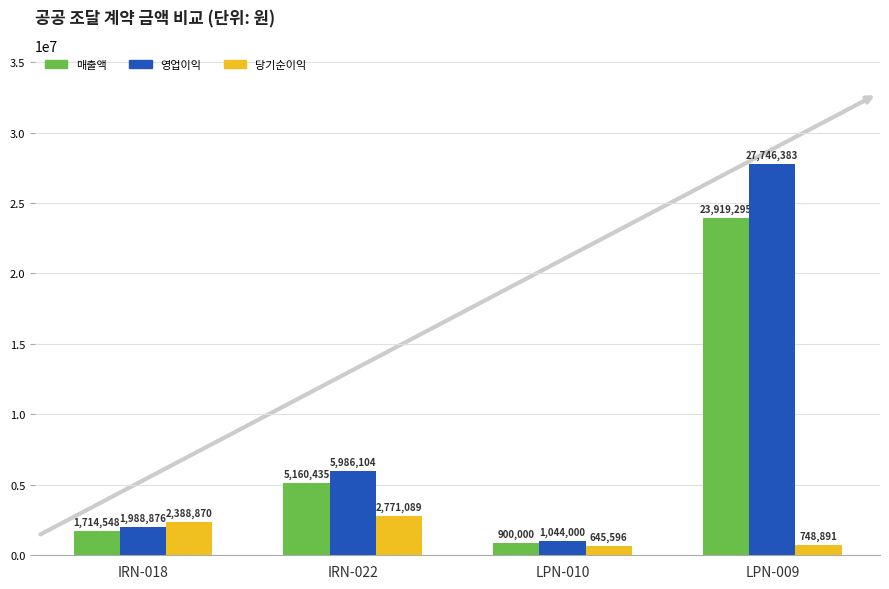

How many distinct data groups are displayed?

3